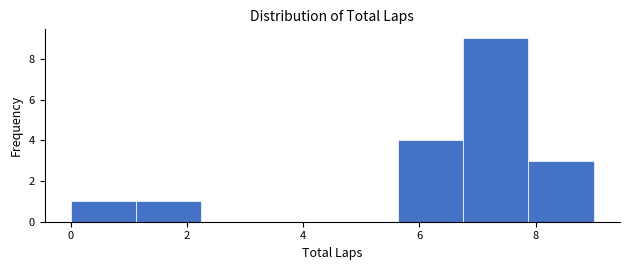

Which range on the x-axis has the tallest bar?

6.8 to 7.8